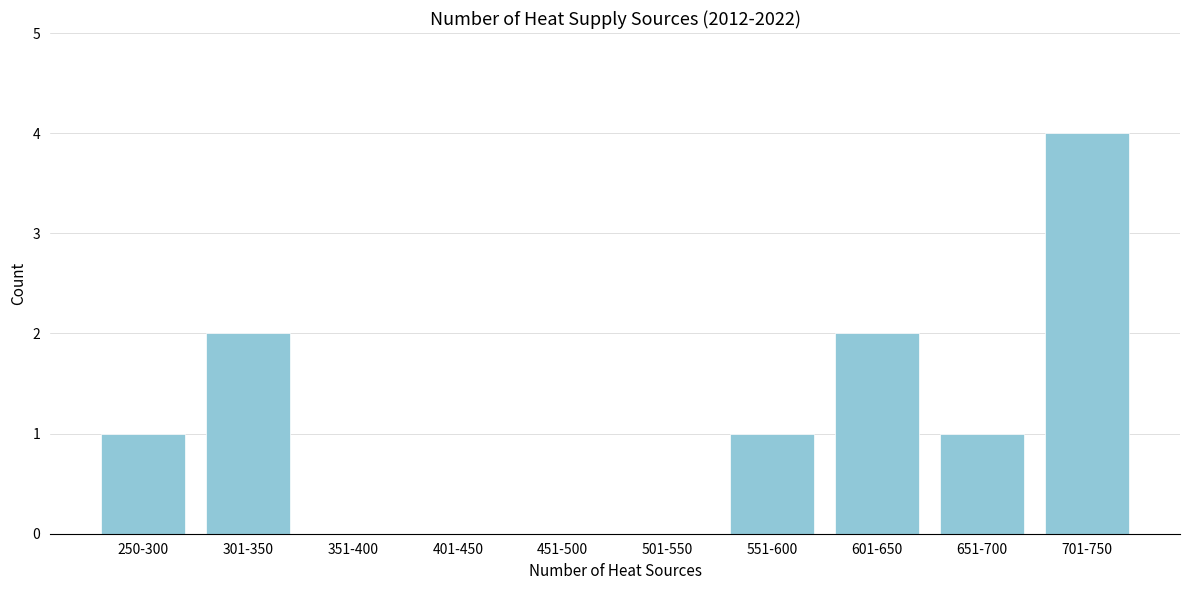

Reading left to right, extract all data points from this chart.

250-300=1	301-350=2	351-400=0	401-450=0	451-500=0	501-550=0	551-600=1	601-650=2	651-700=1	701-750=4